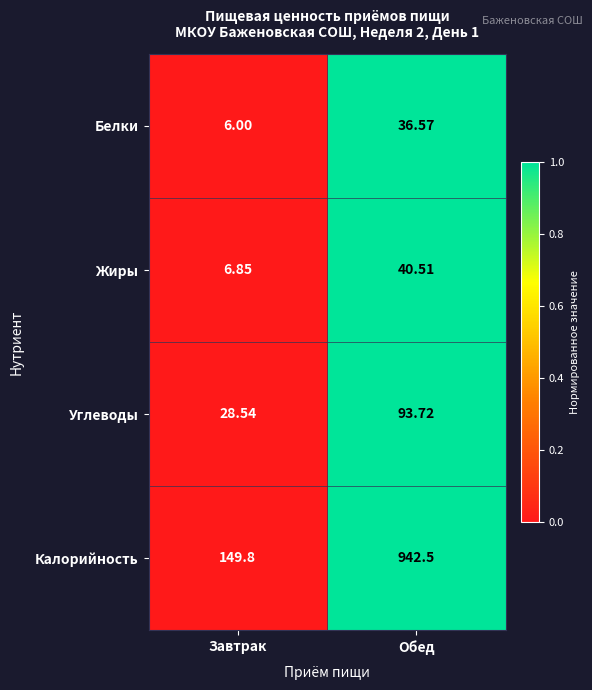

At which label does Жиры first exceed 40?

Обед